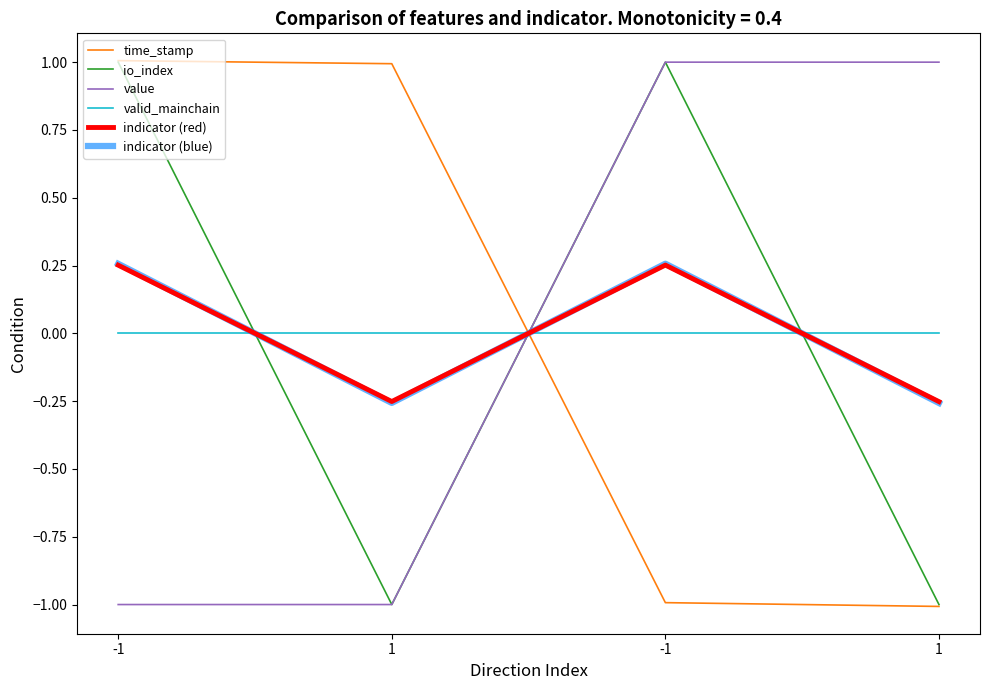

What value does the indicator (blue) series have at 1?

-0.3